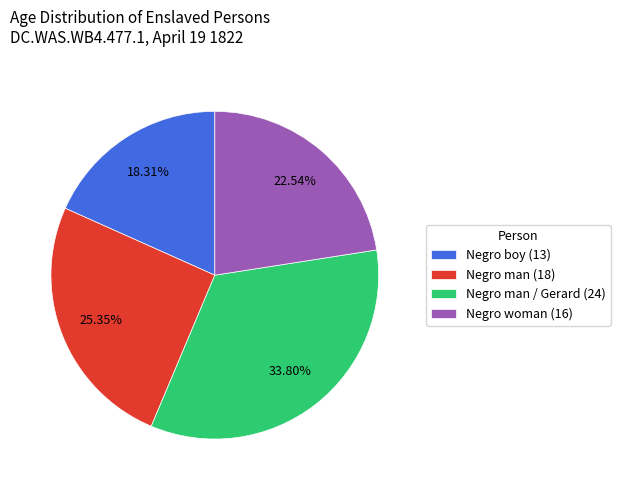

Is the sum of Negro man (18) and Negro boy (13) greater than half?

No